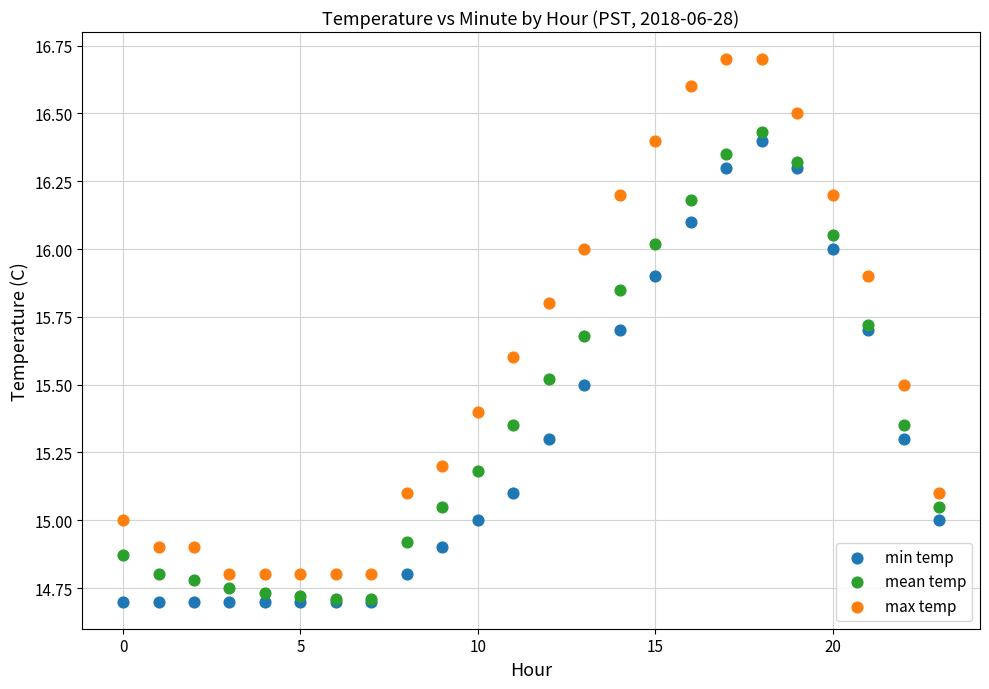

What are all the series names shown in the legend?

min temp, mean temp, max temp